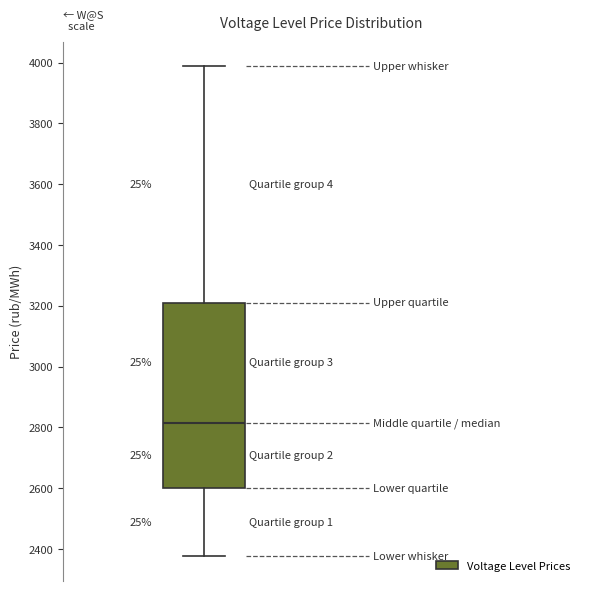

Where does the upper whisker of the box end on the y-axis? The values are not printed on the chart, so give them approximately, as read against the axis.

3980